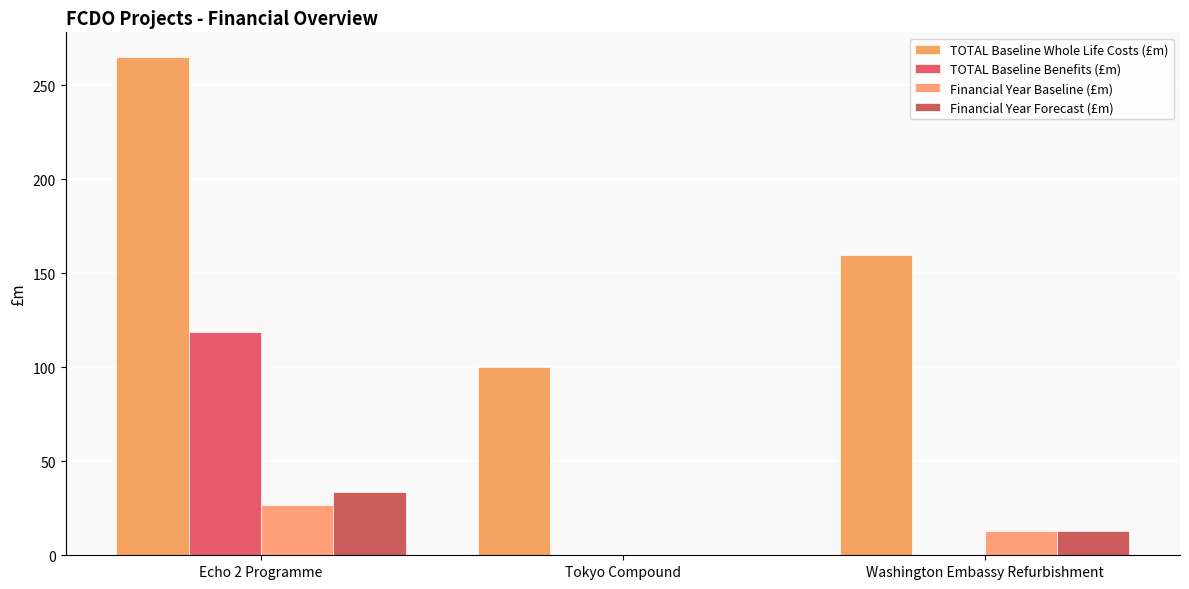

How many series are shown in this chart?

4